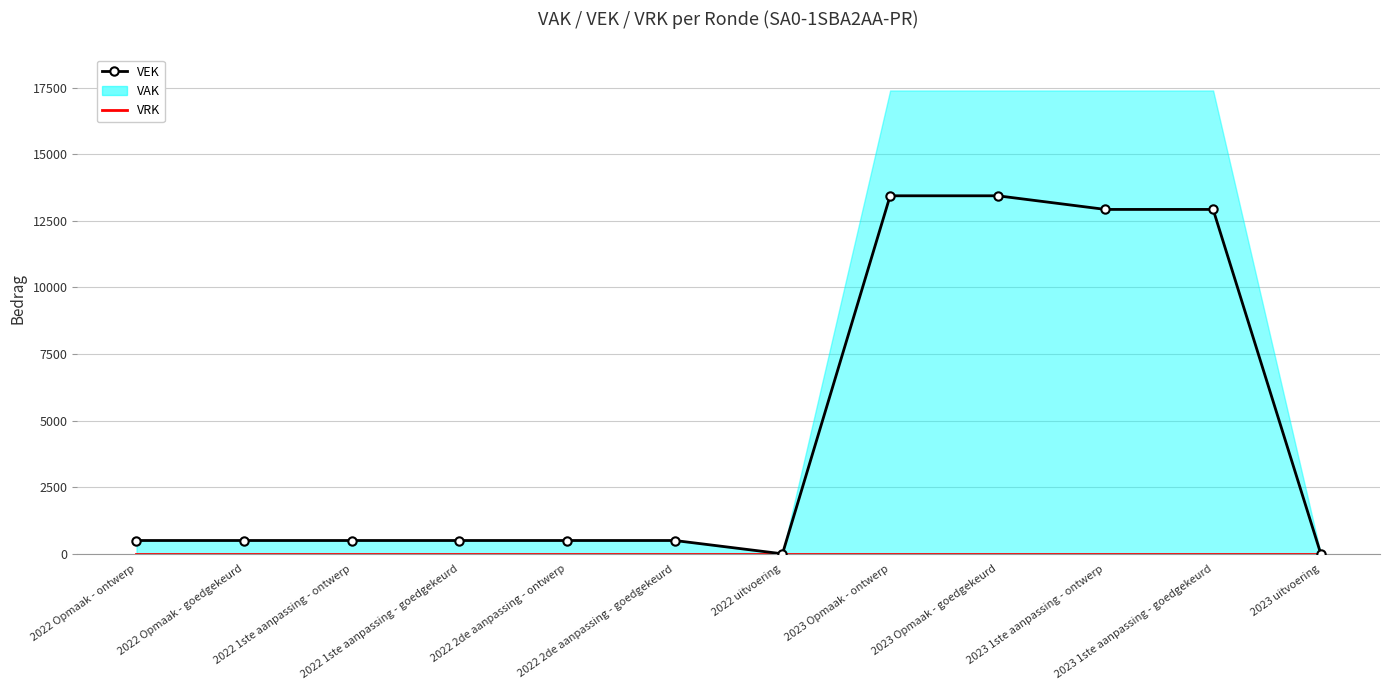

True or false: VRK and VEK cross at least once.

False